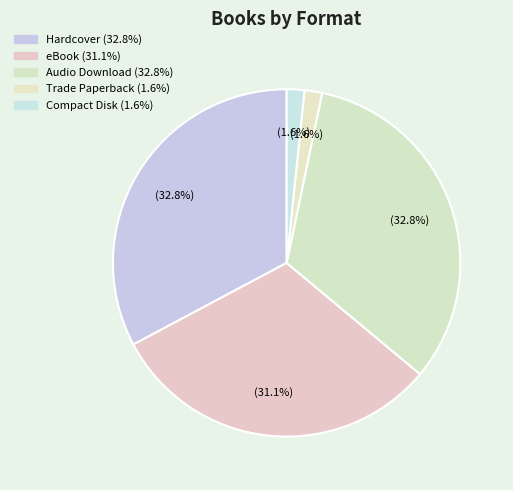

The Compact Disk slice represents 2% of the pie. True or false?

True